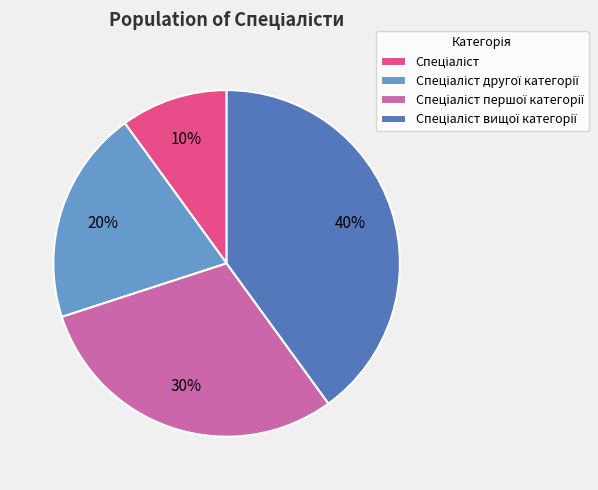

To the nearest percent, what is the difference between the largest and smallest slice percentages?

30%